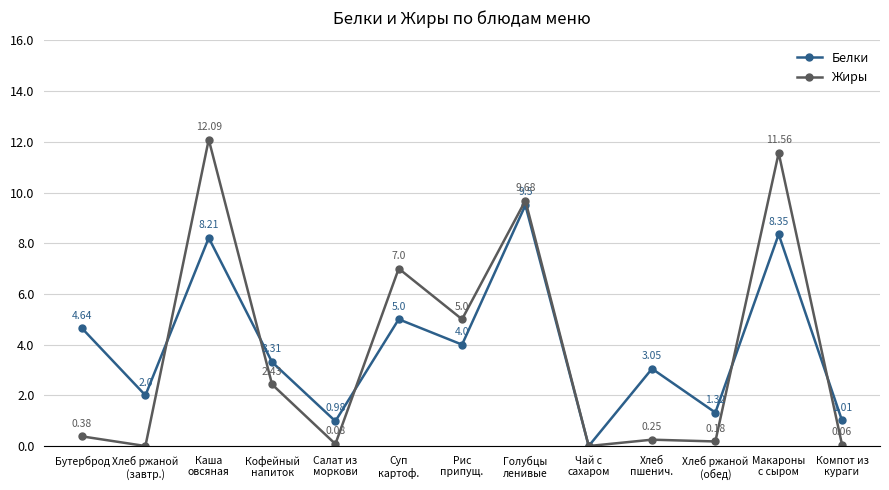

How many values in Белки are above zero?

12